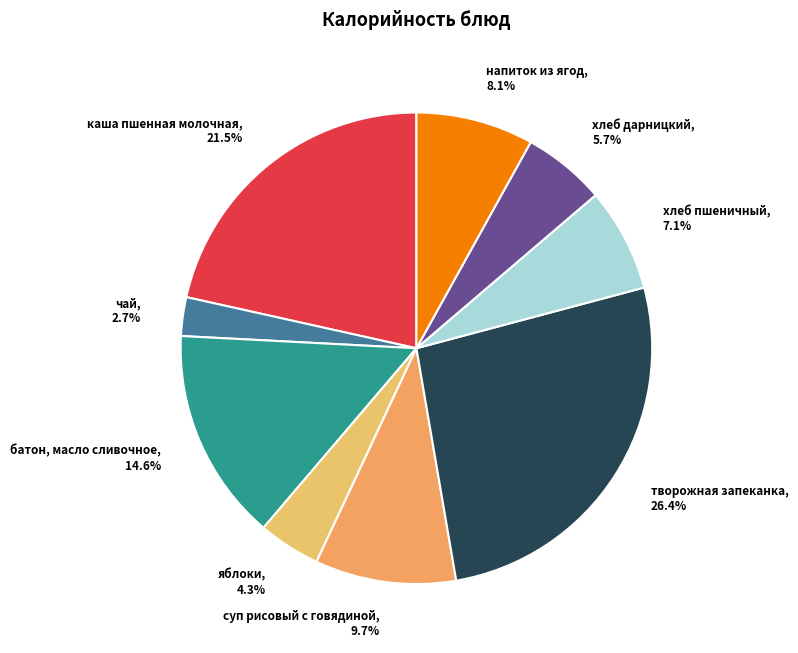

To the nearest percent, what percentage of the pie is хлеб дарницкий?

6%